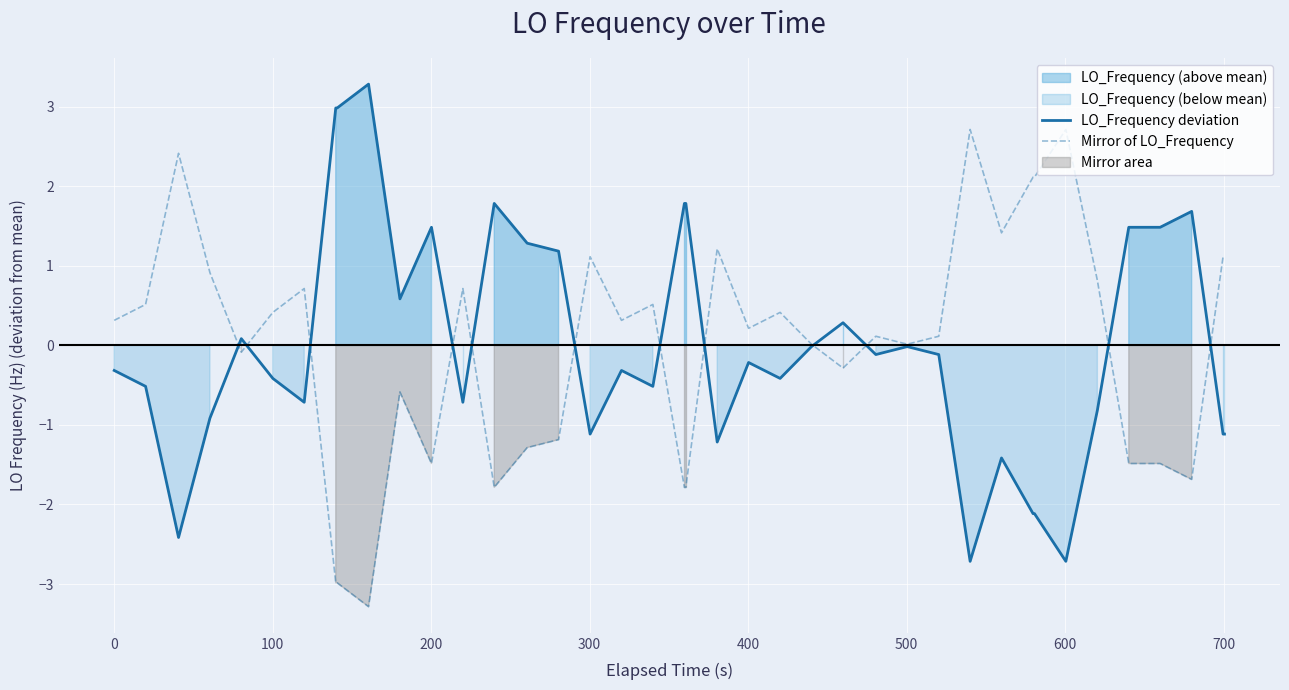

What is the lowest value of the LO_Frequency deviation series?

-2.7